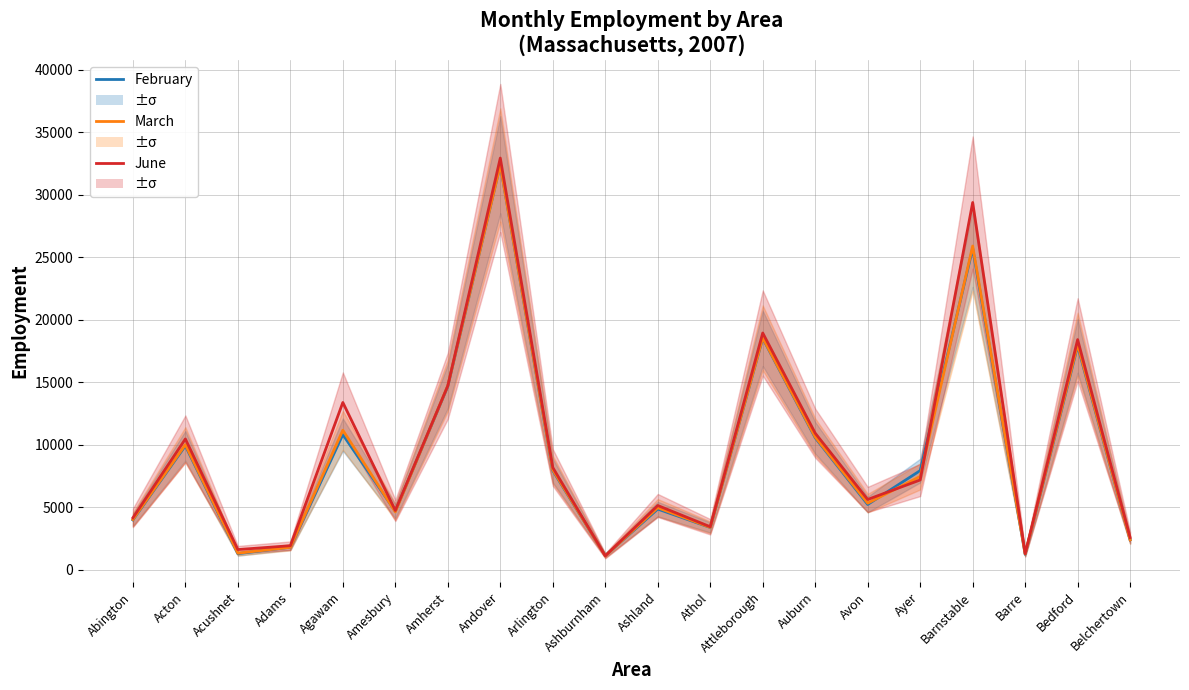

Is this an area chart (filled region under the line)?

No